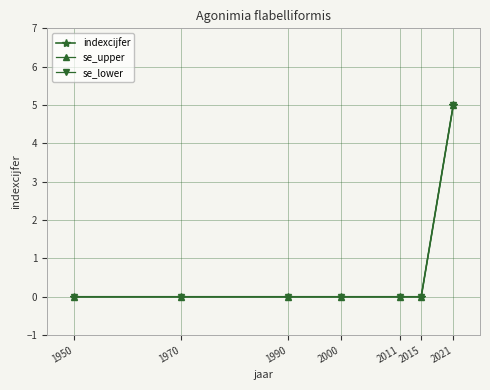

True or false: indexcijfer has more than 2 interior local peaks.

False